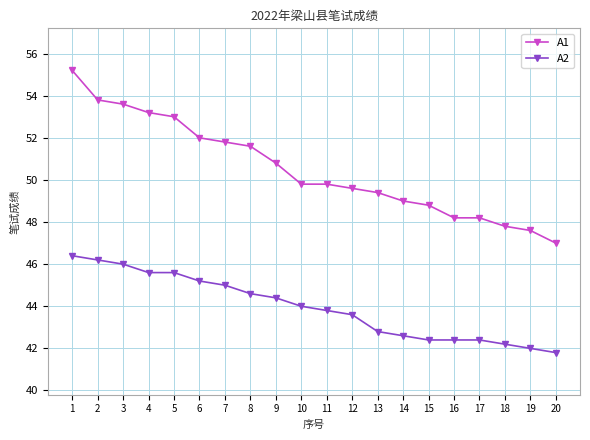

What are all the series names shown in the legend?

A1, A2